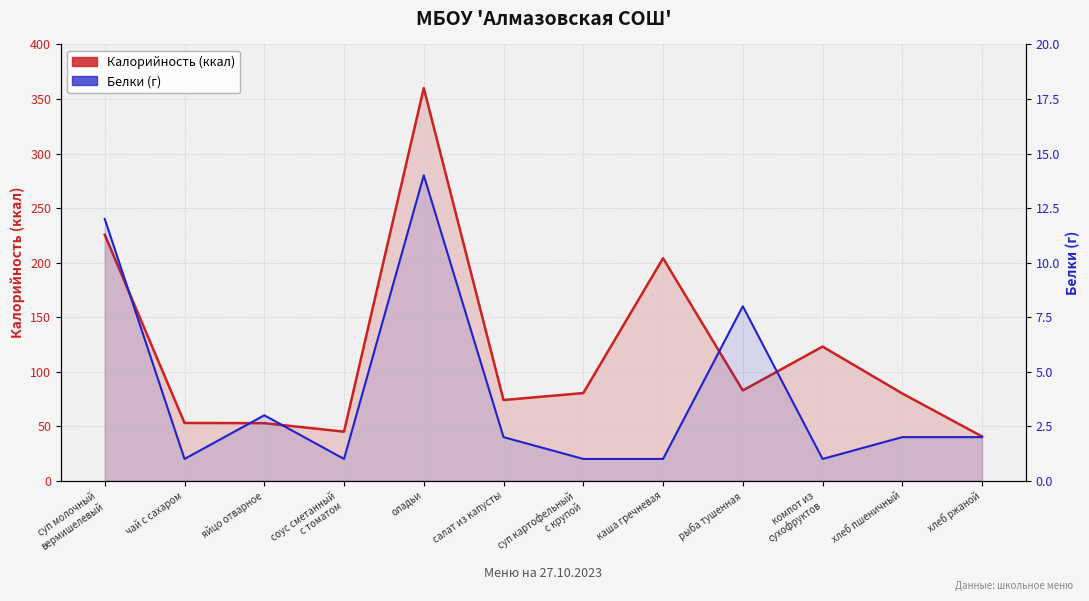

How many interior local valleys does the Калорийность (ккал) series have?

3